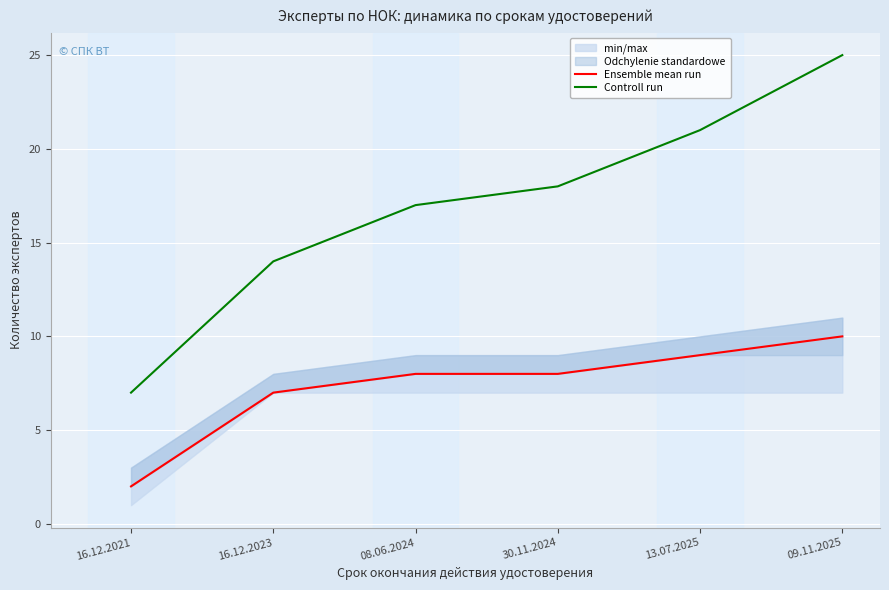

At which category is the sum across all series the highest?

09.11.2025